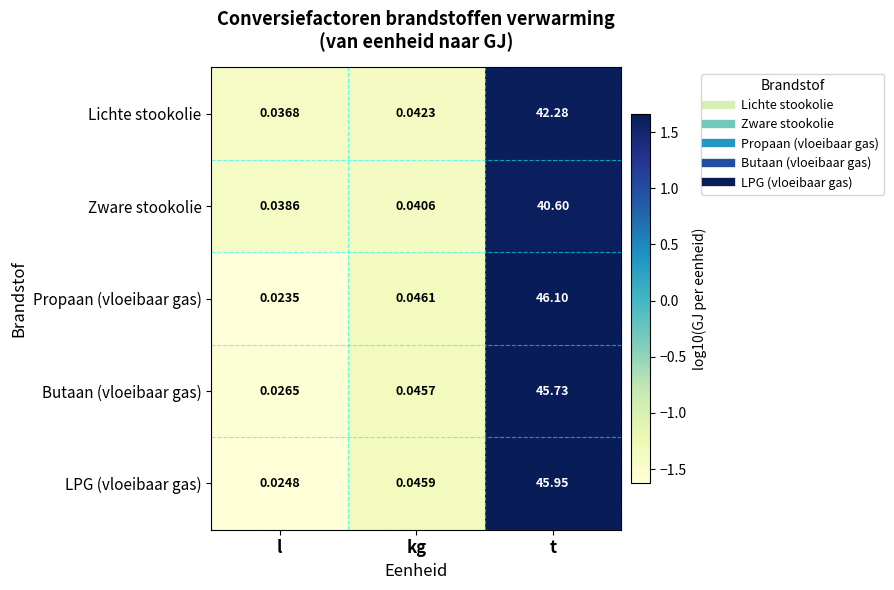

Which series has the largest range (max minus min)?

Propaan (vloeibaar gas)